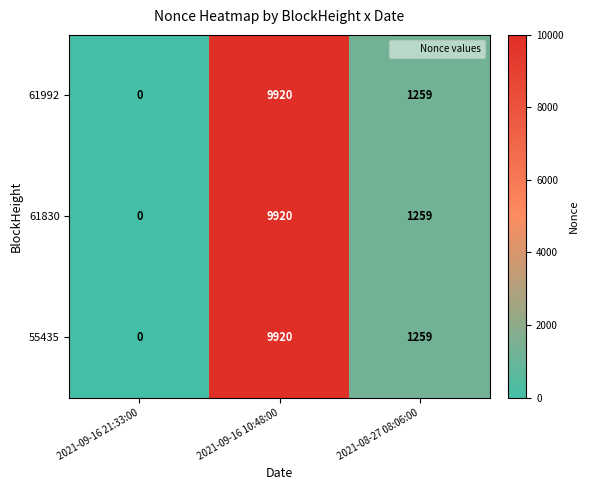

Count the 55435 values in the range 0 to 9920.

3